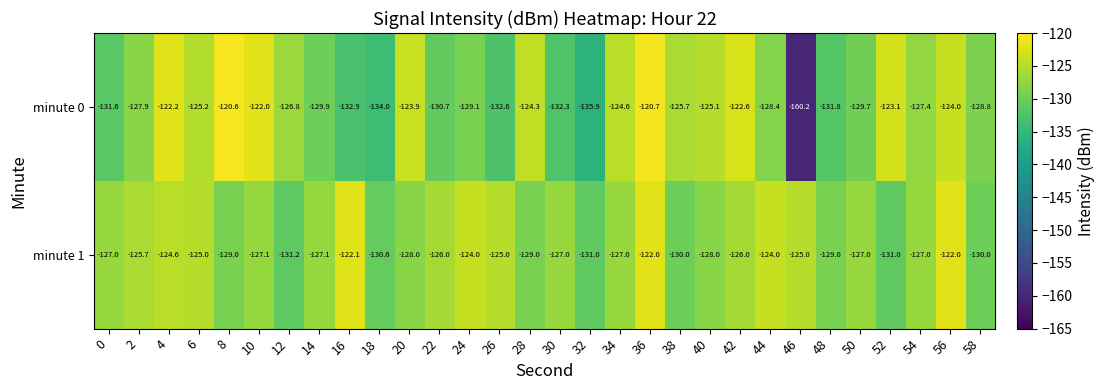

Which series has the largest total across all categories?

minute 1